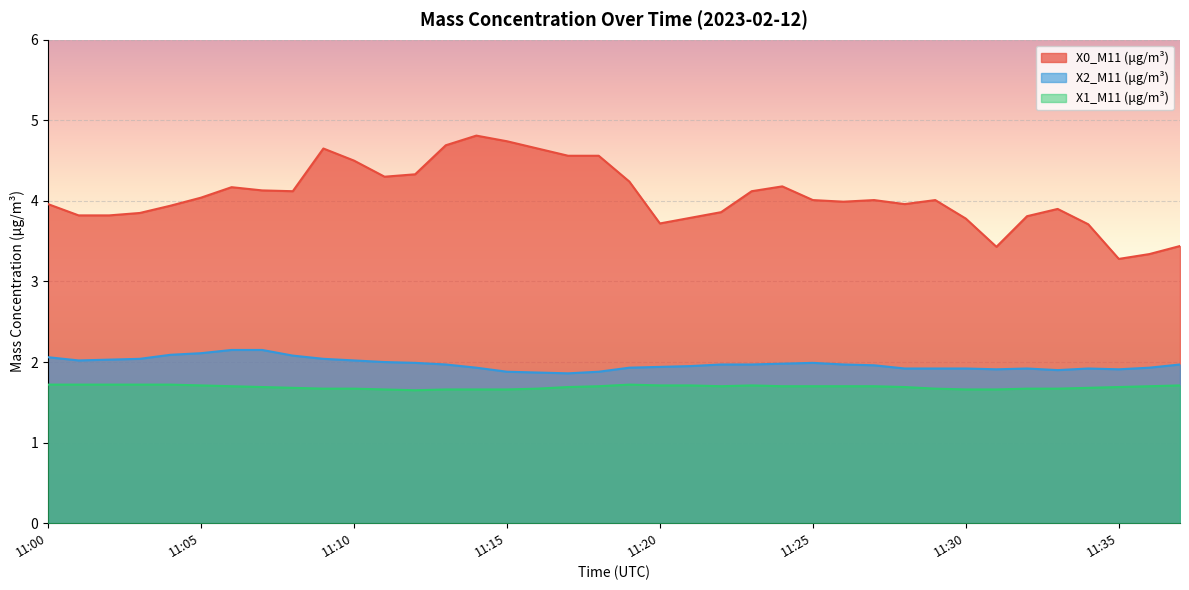

Rank the categories by X0_M11 (μg/m³) value from highest to lowest.

11:14, 11:15, 11:13, 11:09, 11:16, 11:17, 11:18, 11:10, 11:12, 11:11, 11:19, 11:24, 11:06, 11:07, 11:08, 11:23, 11:05, 11:25, 11:27, 11:29, 11:26, 11:00, 11:28, 11:04, 11:33, 11:22, 11:03, 11:01, 11:02, 11:32, 11:21, 11:30, 11:20, 11:34, 11:37, 11:31, 11:36, 11:35